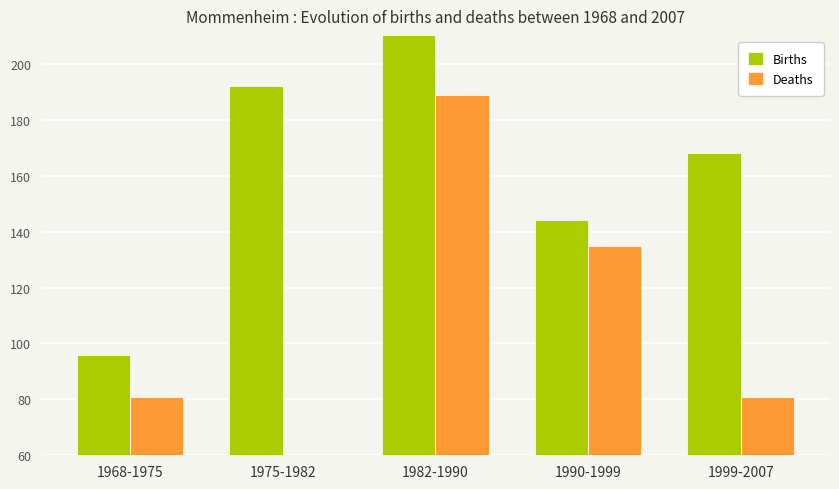

At which category is the sum across all series the highest?

1982-1990